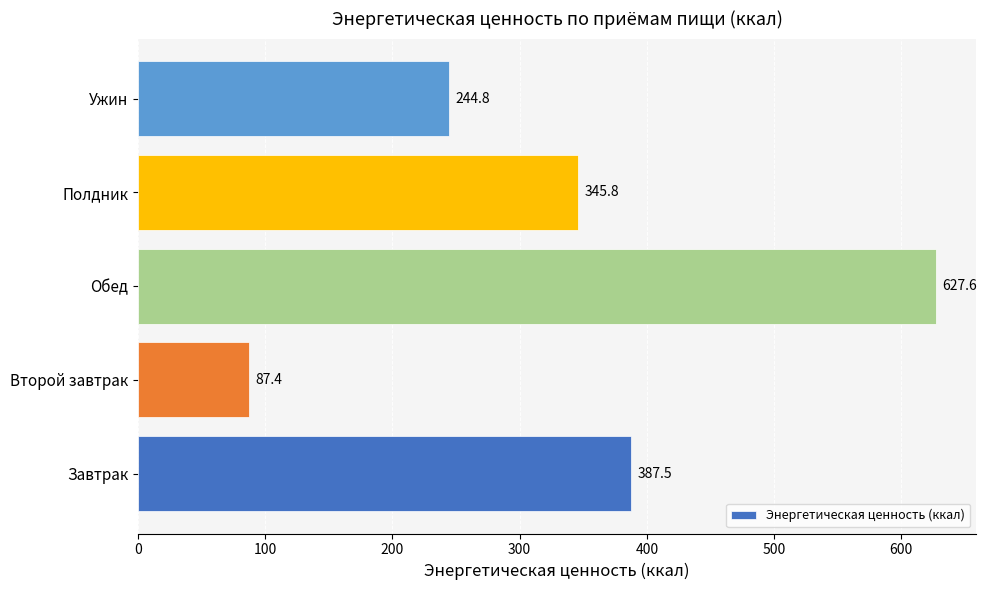

List the labels in order of value, largest first.

Обед, Завтрак, Полдник, Ужин, Второй завтрак